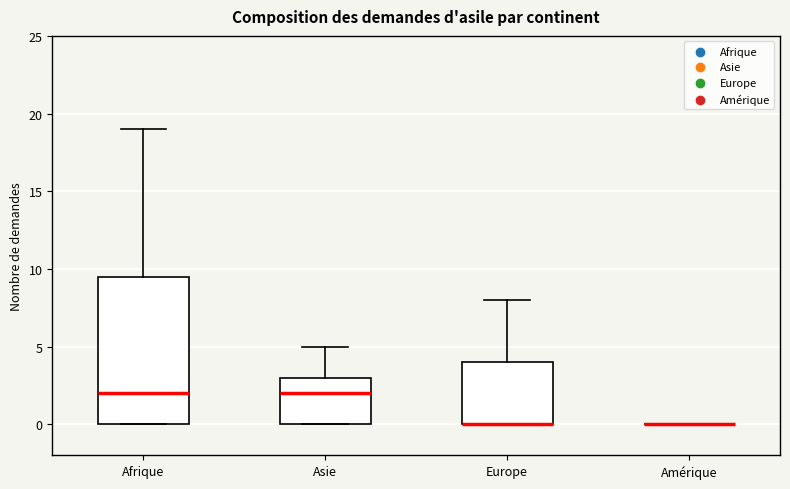

Where is the upper edge of the box for Europe on the y-axis? The values are not printed on the chart, so give them approximately, as read against the axis.

4.0